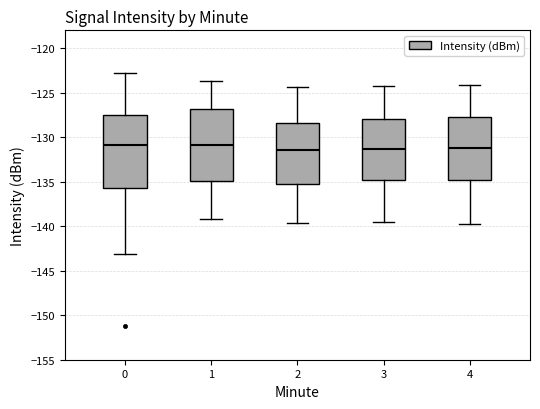

Where does the median line of the box at x = 2 sit on the y-axis? The values are not printed on the chart, so give them approximately, as read against the axis.

-131.5